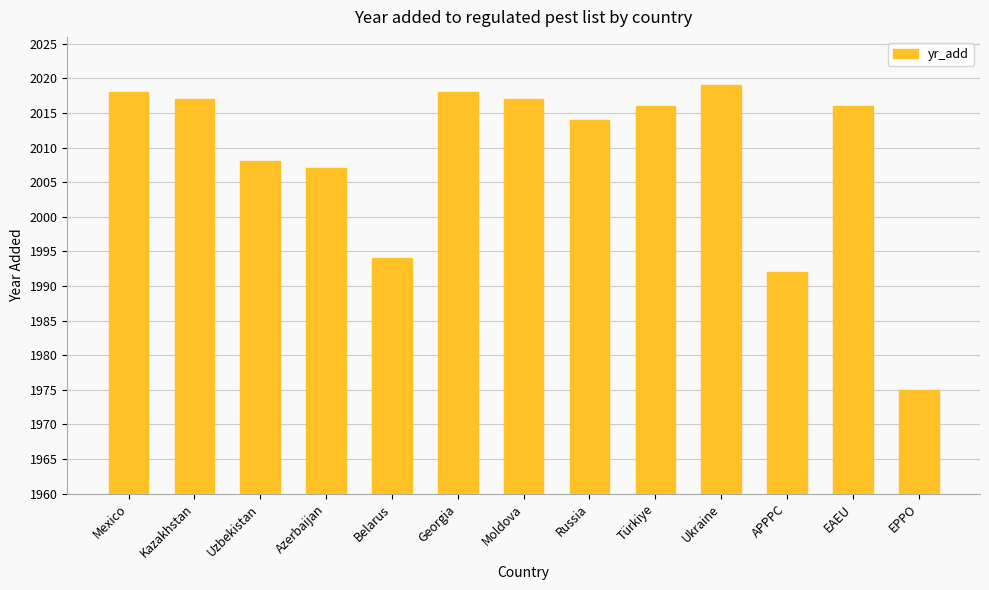

The chart shows a value of 2007 at Azerbaijan. True or false?

True